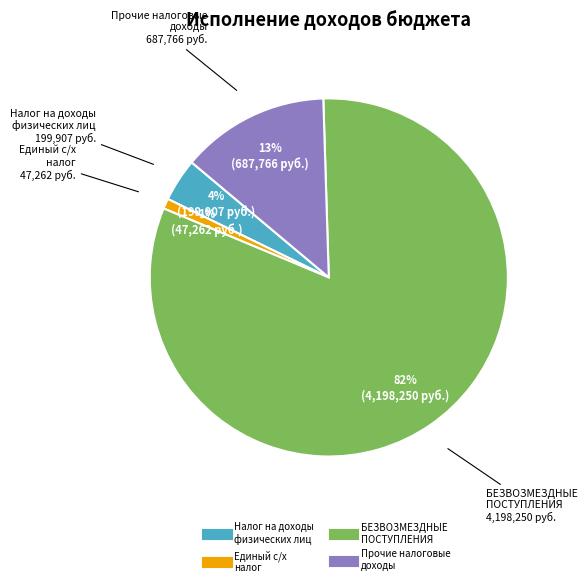

To the nearest percent, what is the average slice percentage?

25%